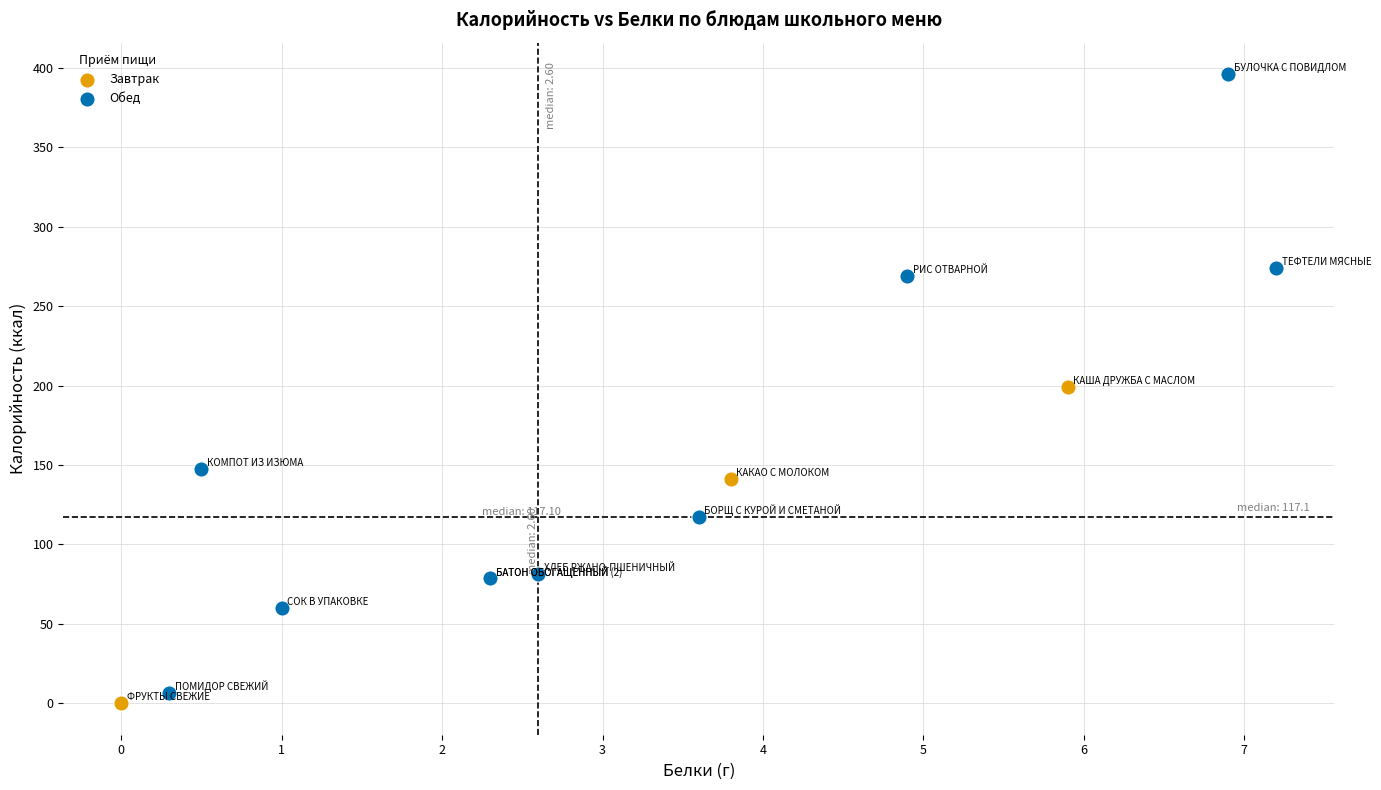

What are all the series names shown in the legend?

Завтрак, Обед